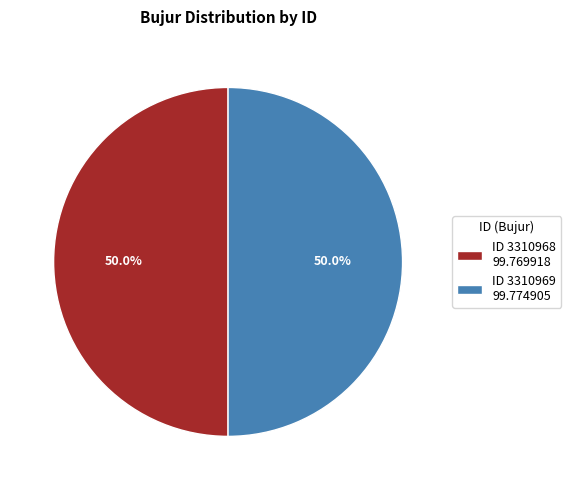

What is the ratio of the value at ID 3310968 99.769918 to the value at ID 3310969 99.774905?

1.0